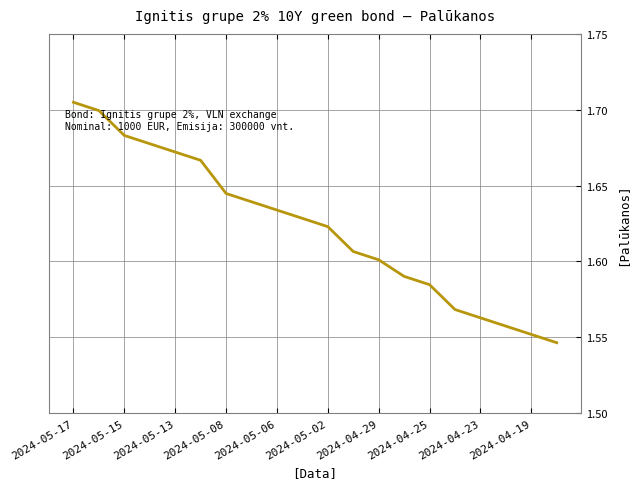

Between 2024-04-19 and 2024-05-17, which is larger?

2024-05-17